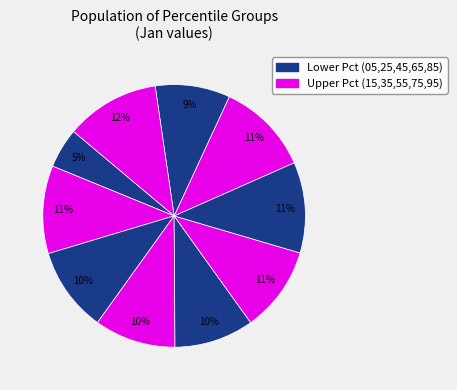

How many segments does this pie chart have?

10